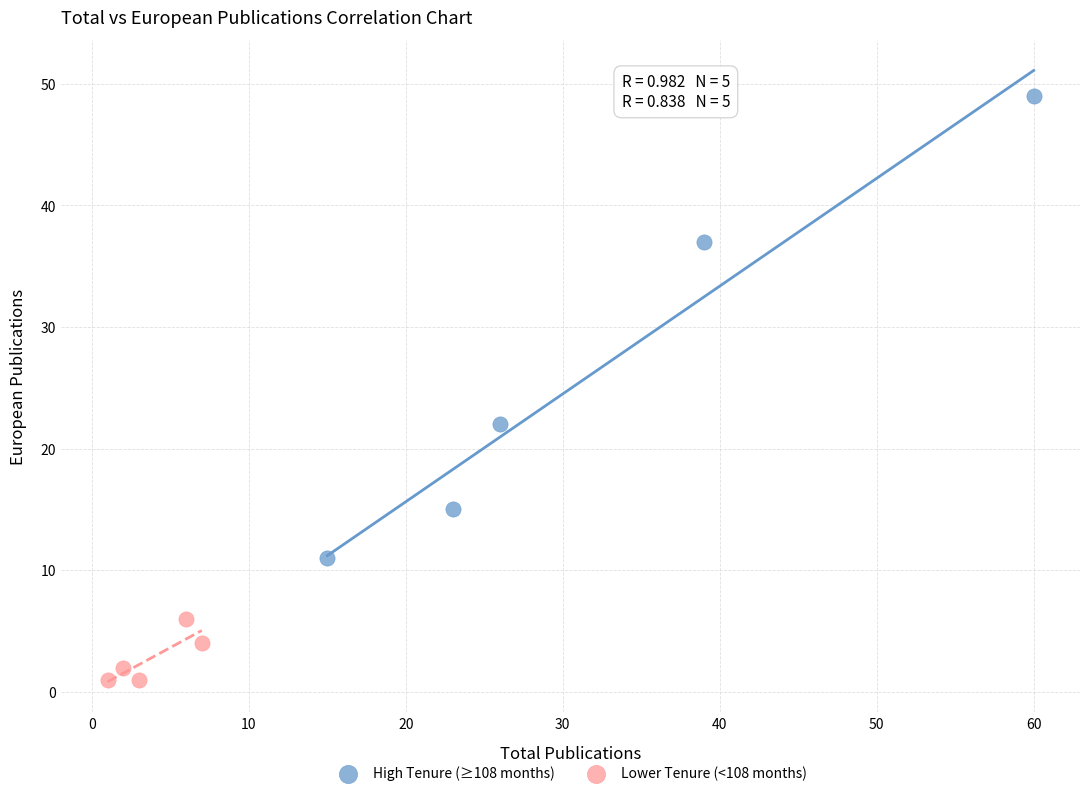

Which series contains the highest Y value?

High Tenure (≥108 months)